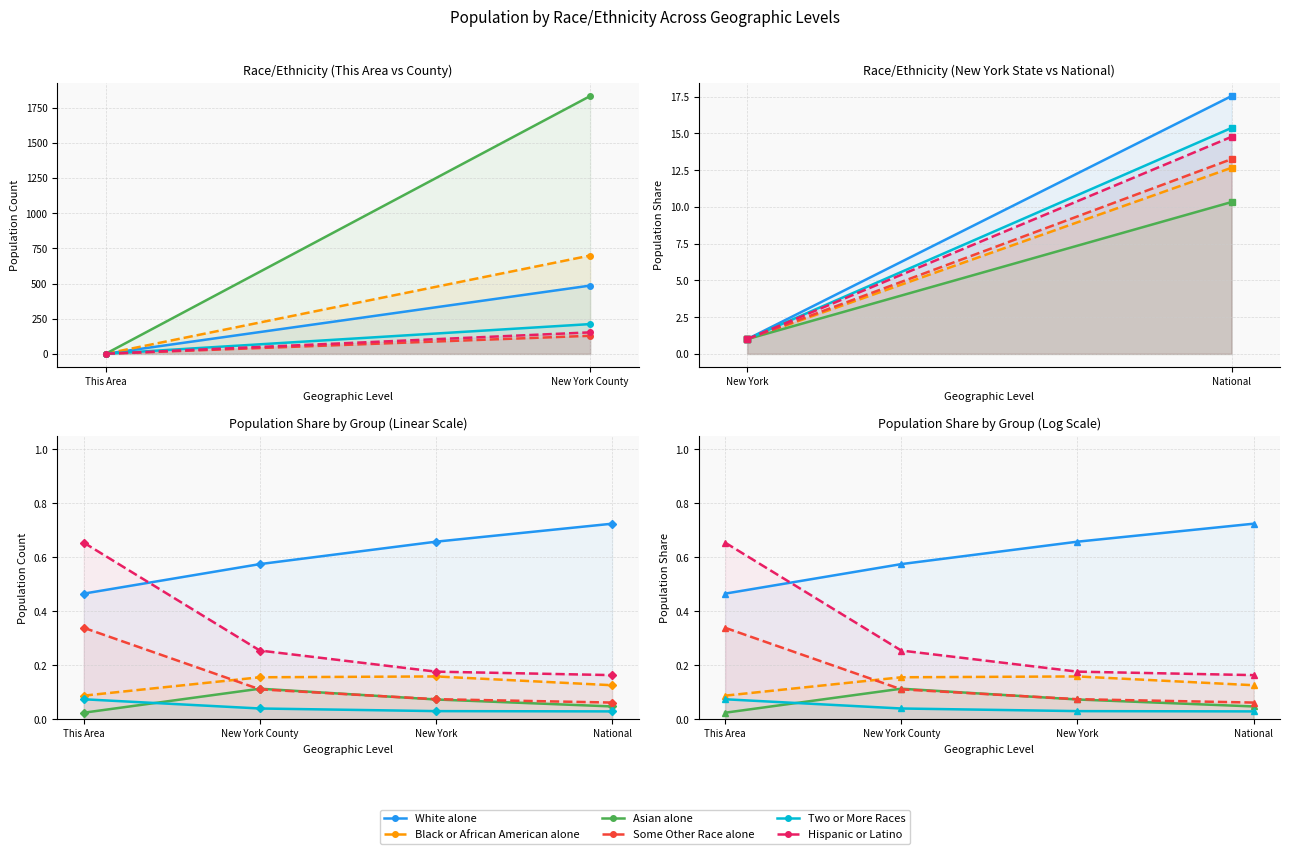

True or false: White alone and Two or More Races cross at least once.

False